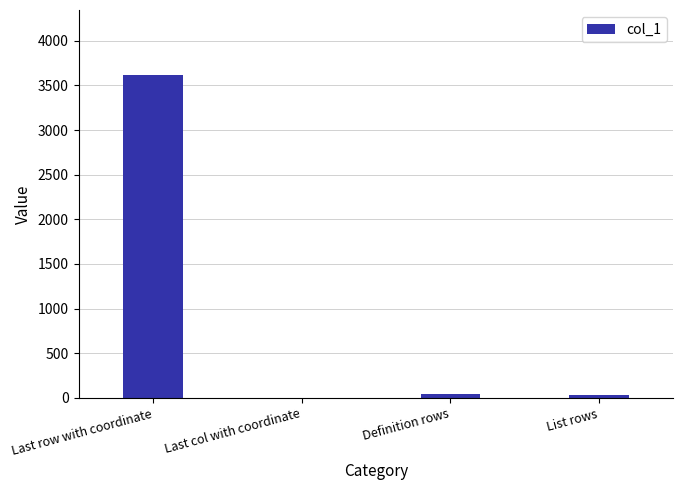

The chart shows a value of 3621 at Last row with coordinate. True or false?

True